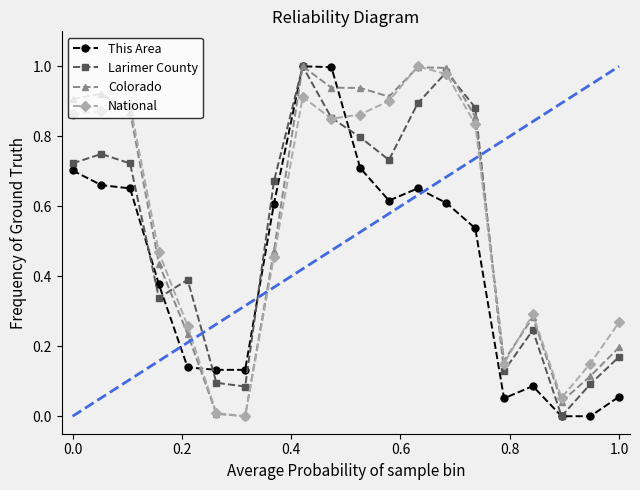

How many interior local peaks does the Larimer County series have?

5